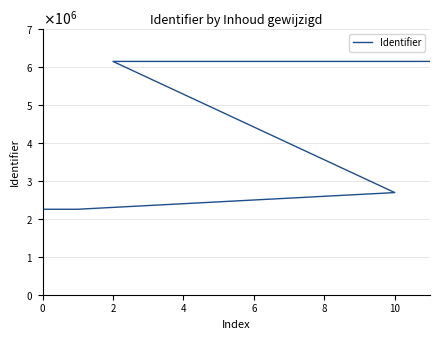

How many categories are shown in the chart?

12